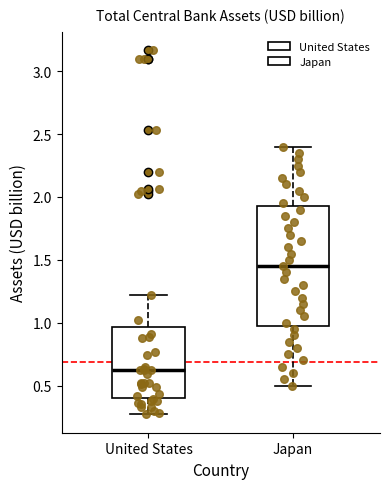

Comparing the boxes themselves (not the whiskers), which one is the tallest?

Japan